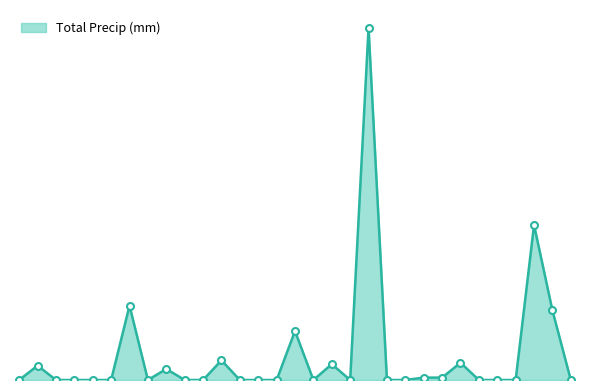

Reading right to left, extract all data points from this chart.

0.0	14.5	32.3	0.0	0.0	0.0	3.6	0.5	0.5	0.0	0.0	73.4	0.0	3.3	0.0	10.2	0.0	0.0	0.0	4.1	0.0	0.0	2.3	0.0	15.5	0.0	0.0	0.0	0.0	3.0	0.0